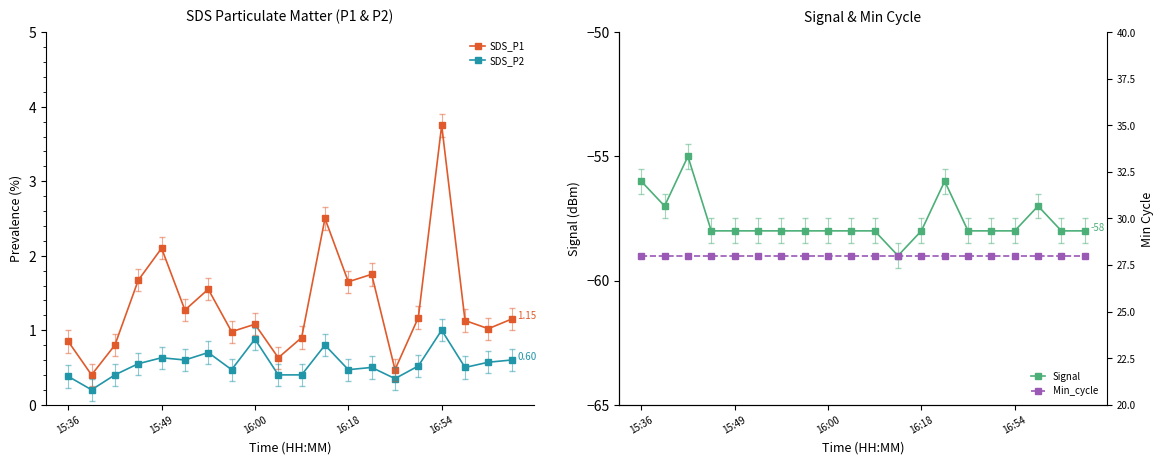

True or false: SDS_P2 and SDS_P1 cross at least once.

False